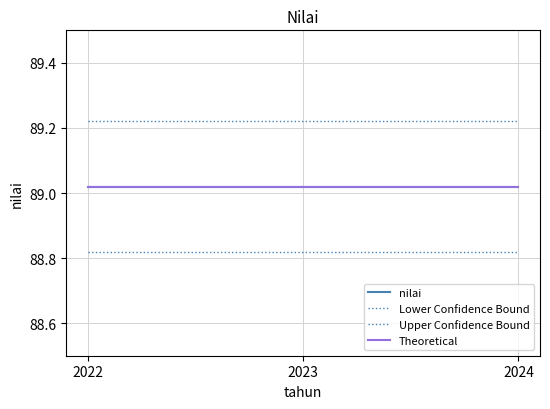

Is this an area chart (filled region under the line)?

No